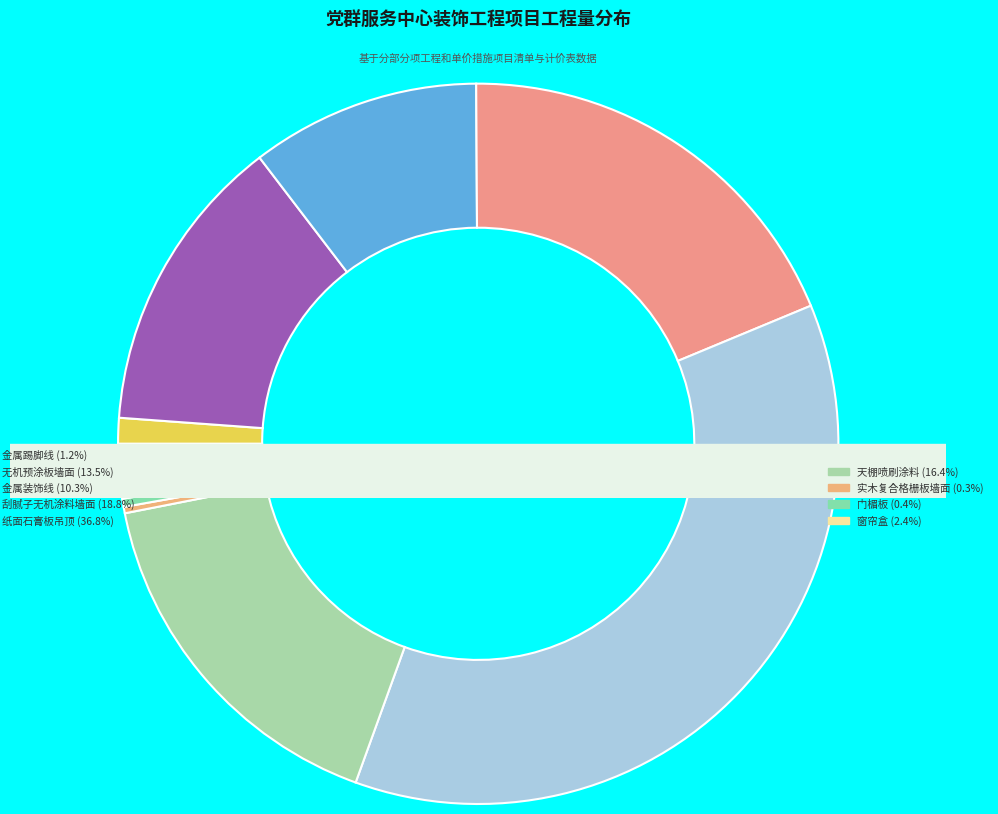

Rank the categories by value from highest to lowest.

纸面石膏板吊顶, 刮腻子无机涂料墙面, 天棚喷刷涂料, 无机预涂板墙面, 金属装饰线, 窗帘盒, 金属踢脚线, 门楣板, 实木复合格栅板墙面